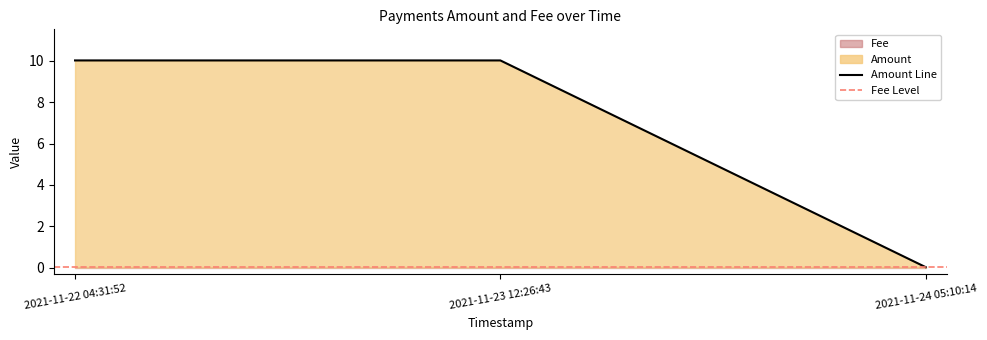

What is the greatest value displayed?

10.0